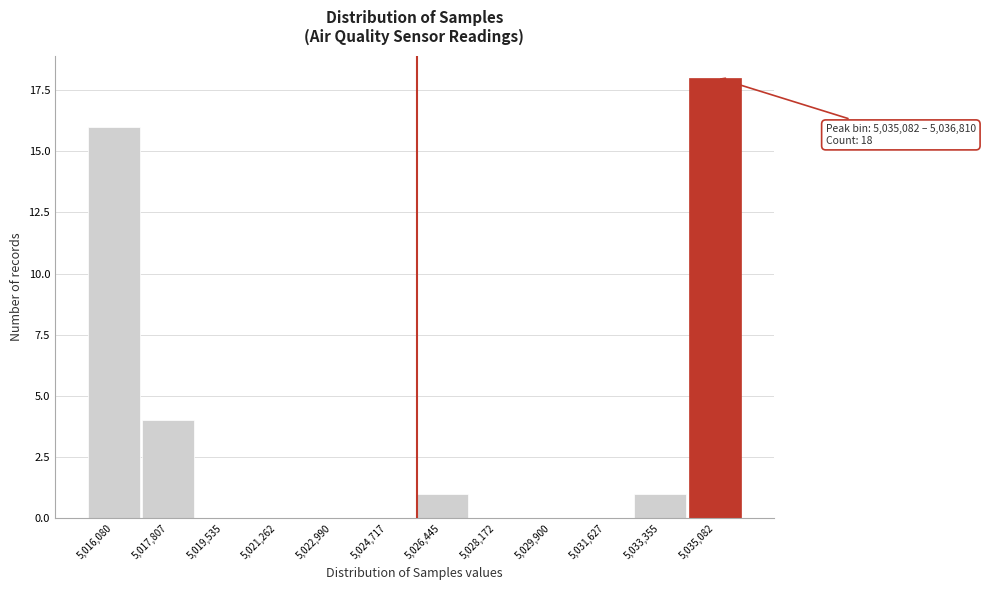

Reading right to left, list all the values displayed in this chart.

5,035,082=18	5,033,355=1	5,031,627=0	5,029,900=0	5,028,172=0	5,026,445=1	5,024,717=0	5,022,990=0	5,021,262=0	5,019,535=0	5,017,807=4	5,016,080=16